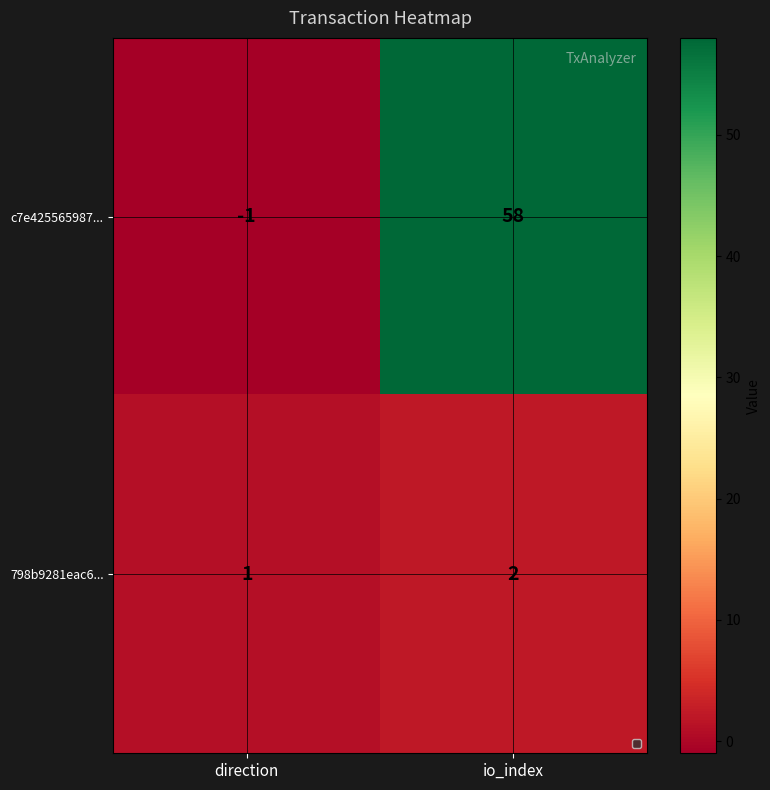

What is the maximum value shown in the chart?

58